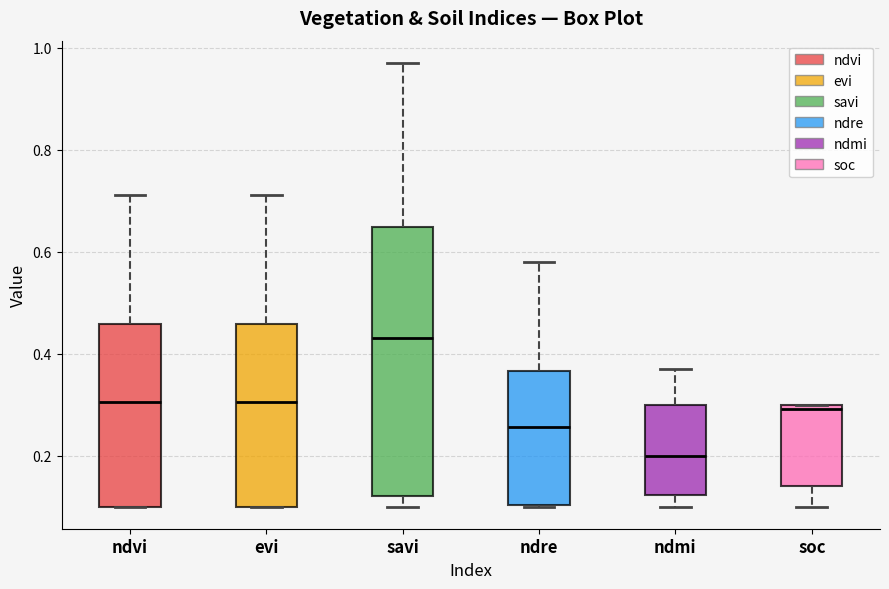

Which box is the tallest, from its lower edge to its upper edge?

savi